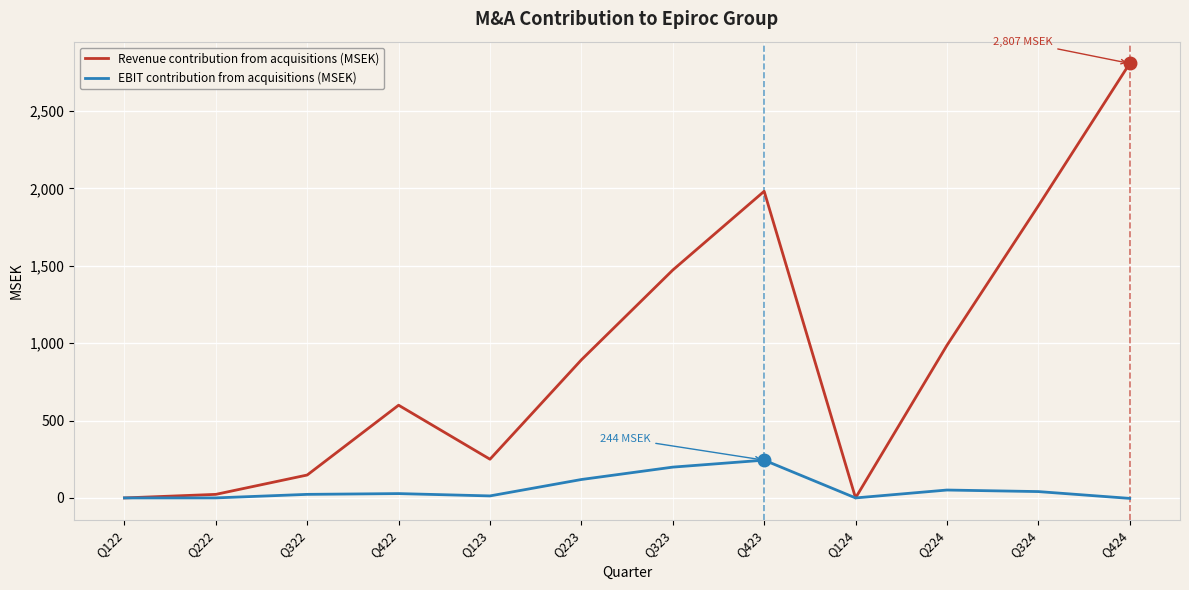

Rank the series by their maximum value, from lowest to highest.

EBIT contribution from acquisitions (MSEK), Revenue contribution from acquisitions (MSEK)